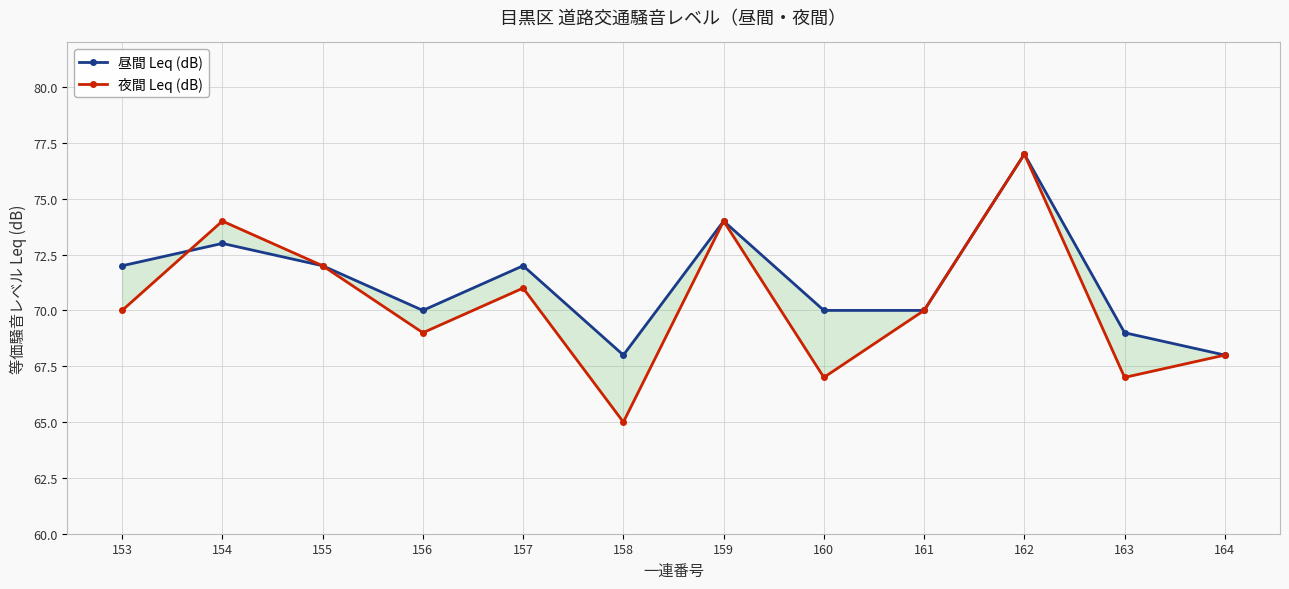

What is the sum of the 昼間 Leq (dB) values at 161 and 154?

143